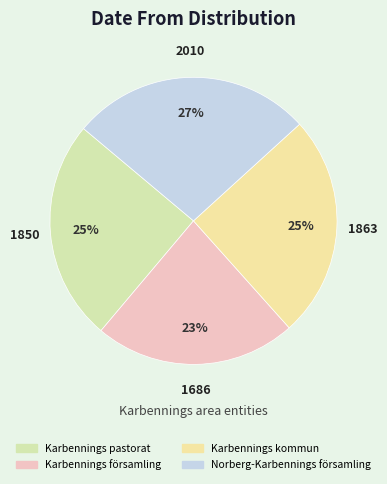

Does Norberg-Karbennings församling account for over 50% of the chart?

No